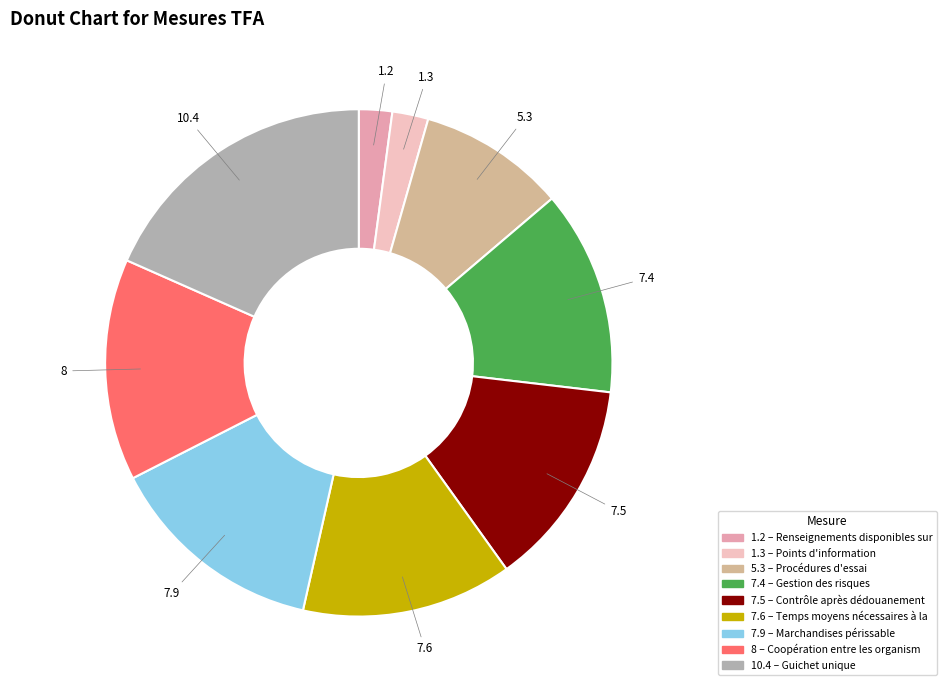

Which category has the biggest portion of the pie?

10.4